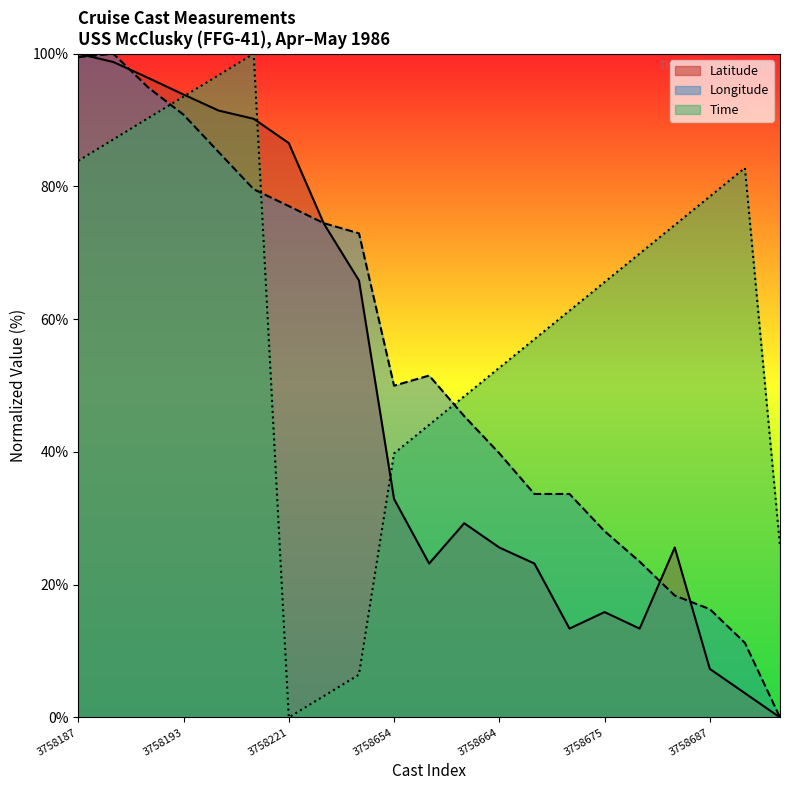

How many times do Longitude and Time cross each other?

3